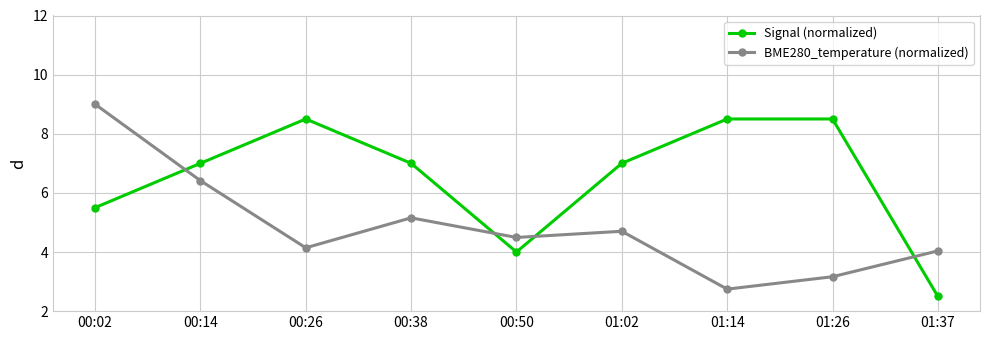

How many times do BME280_temperature (normalized) and Signal (normalized) cross each other?

4